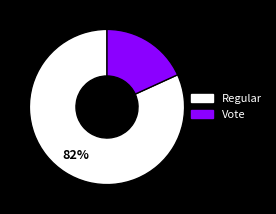

Count the number of slices in the pie.

2